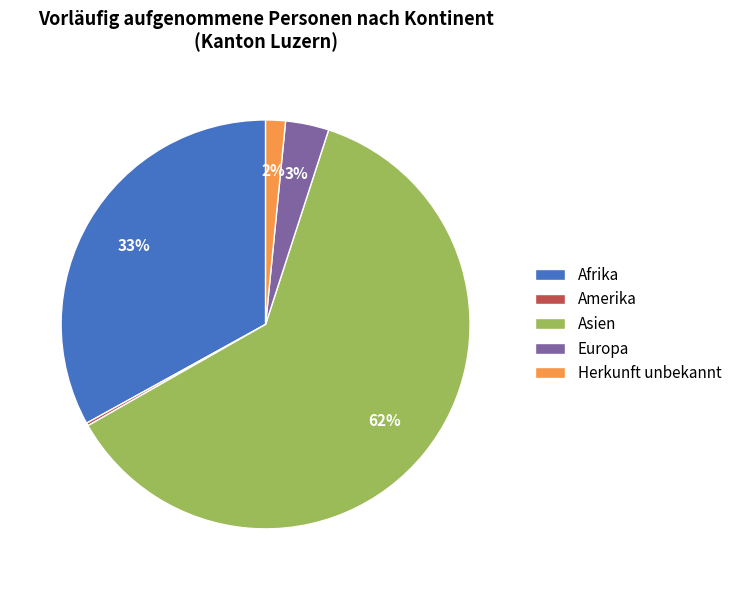

Which category has the biggest portion of the pie?

Asien